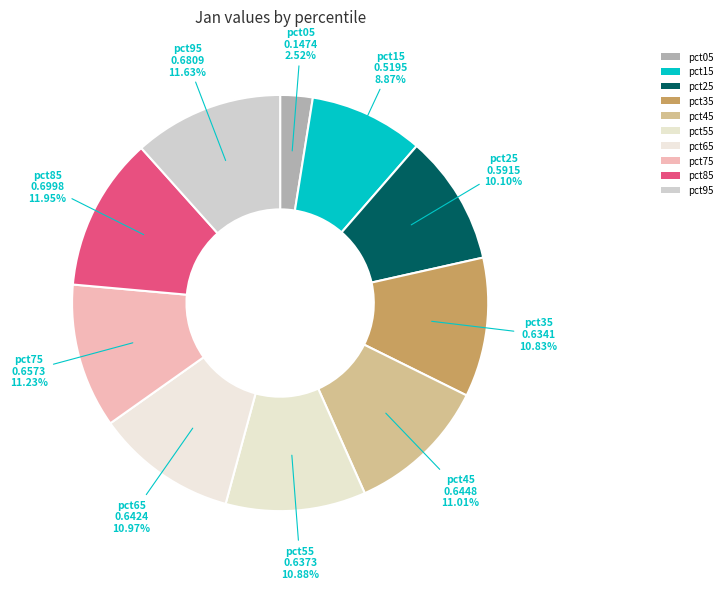

To the nearest percent, what portion does pct35 represent?

11%